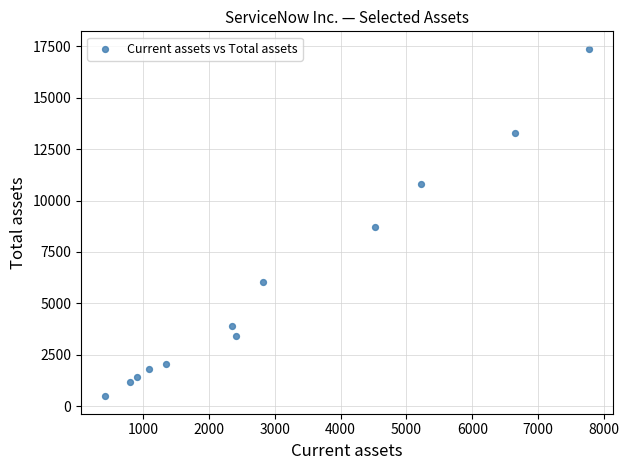

What is the range of X values (max minus min)?

7355